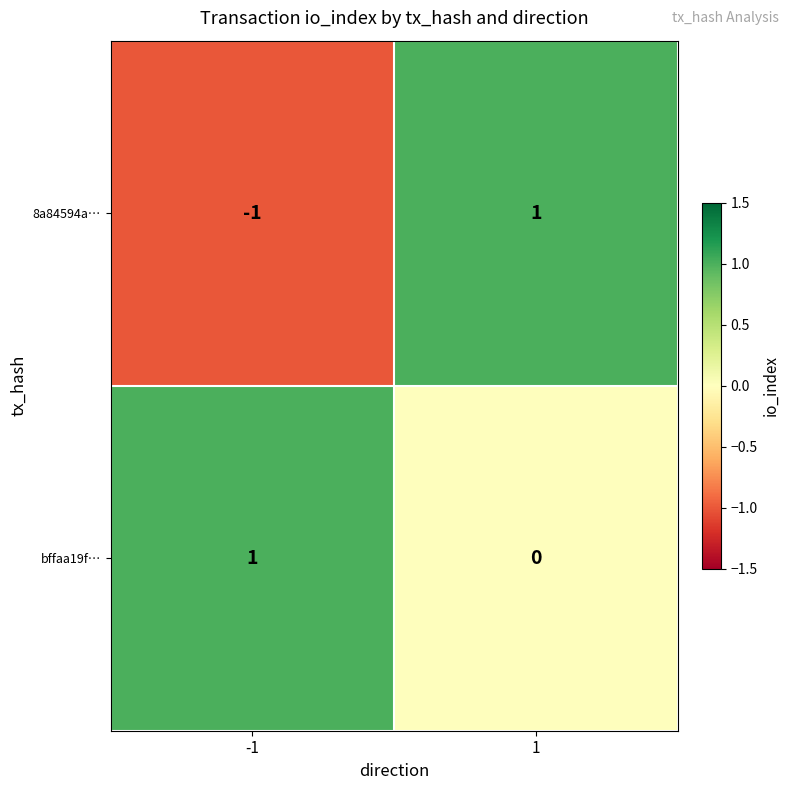

List the series in order of their overall mean, highest first.

bffaa19f…, 8a84594a…